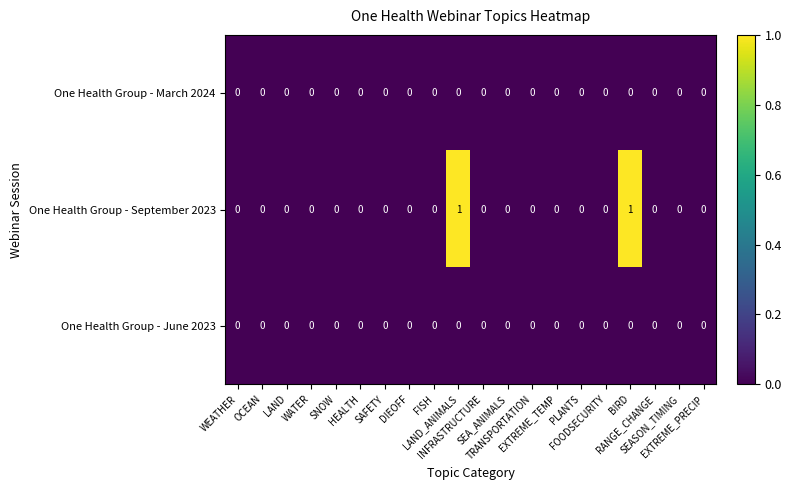

Which series has the largest total across all categories?

One Health Group - September 2023